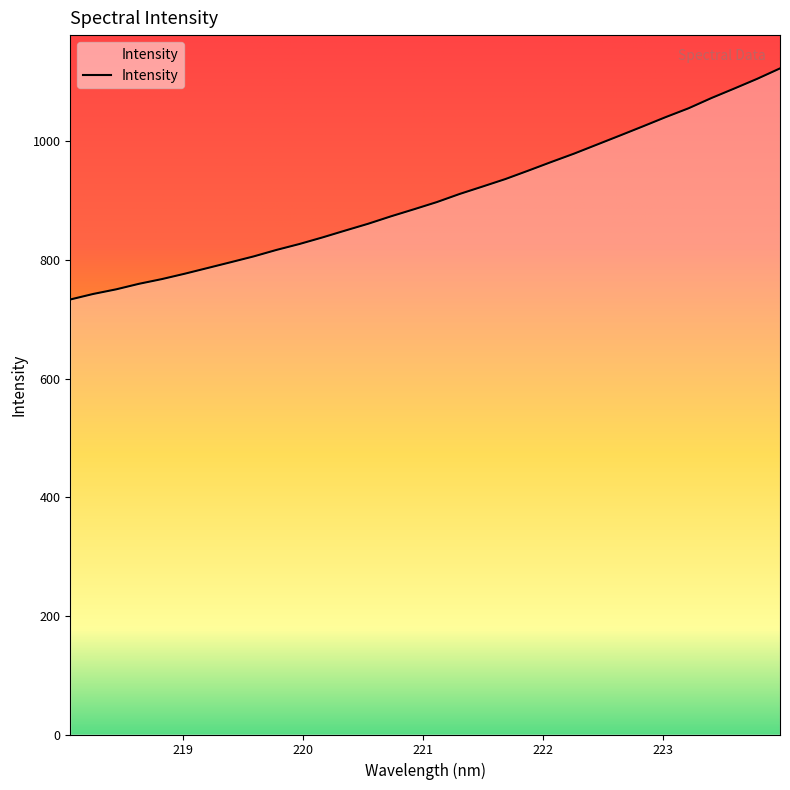

What is the greatest value displayed?

1123.1